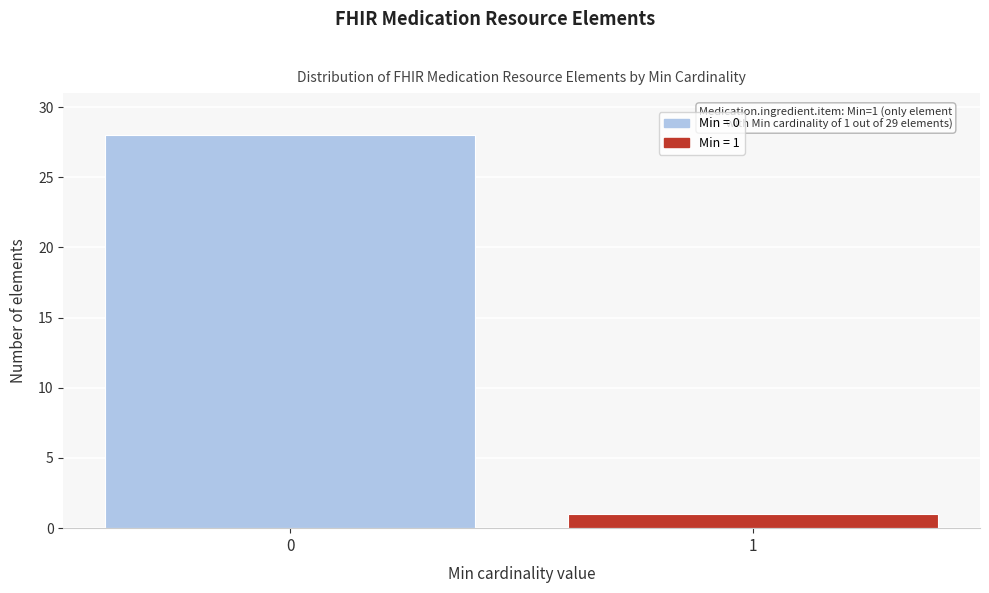

Reading left to right, extract all data points from this chart.

0=28	1=1